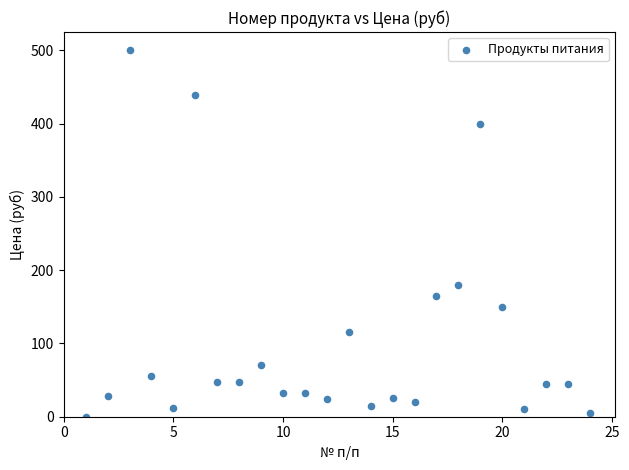

What is the range of X values (max minus min)?

23.0